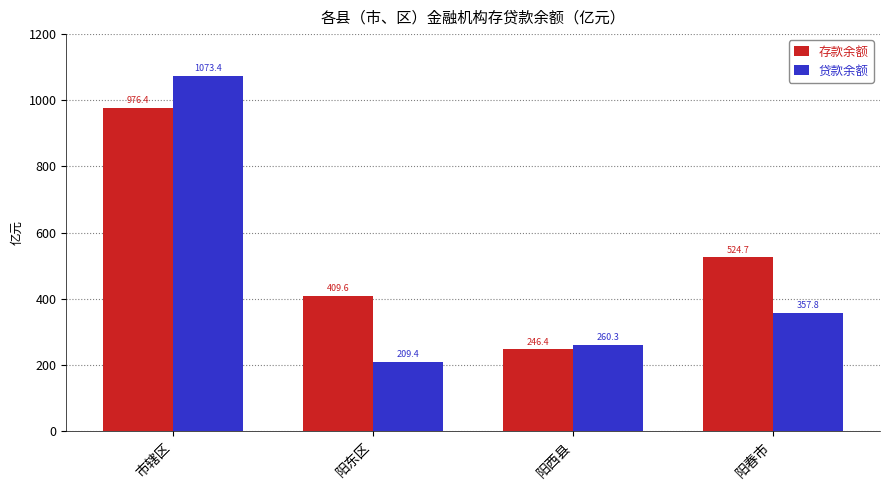

Which series has the largest total across all categories?

存款余额